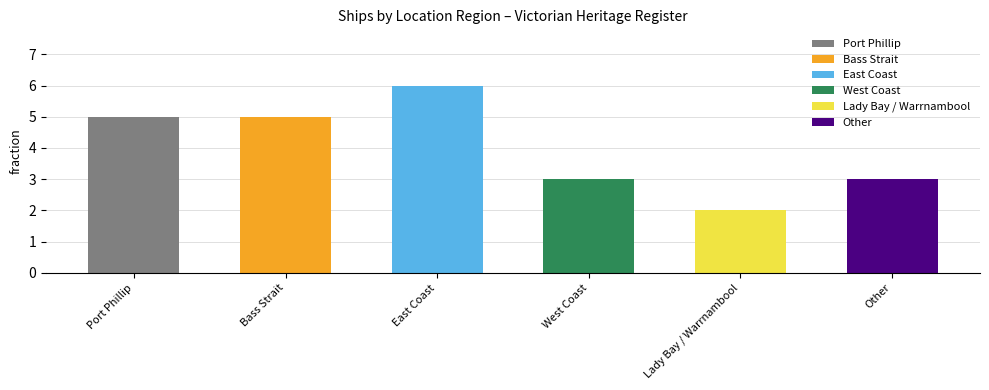

At which label does the data first exceed 5?

East Coast